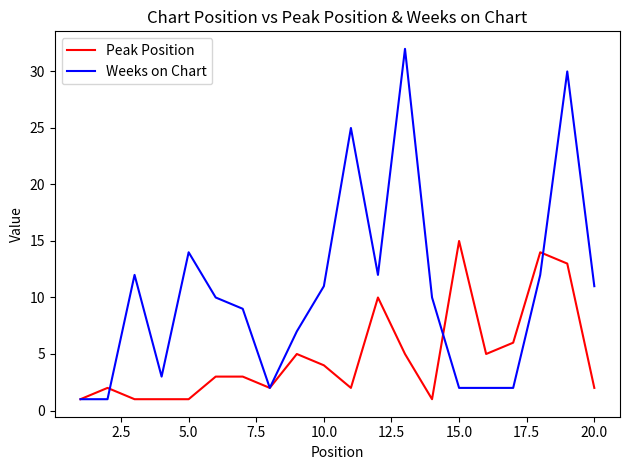

Which series has the largest total across all categories?

Weeks on Chart